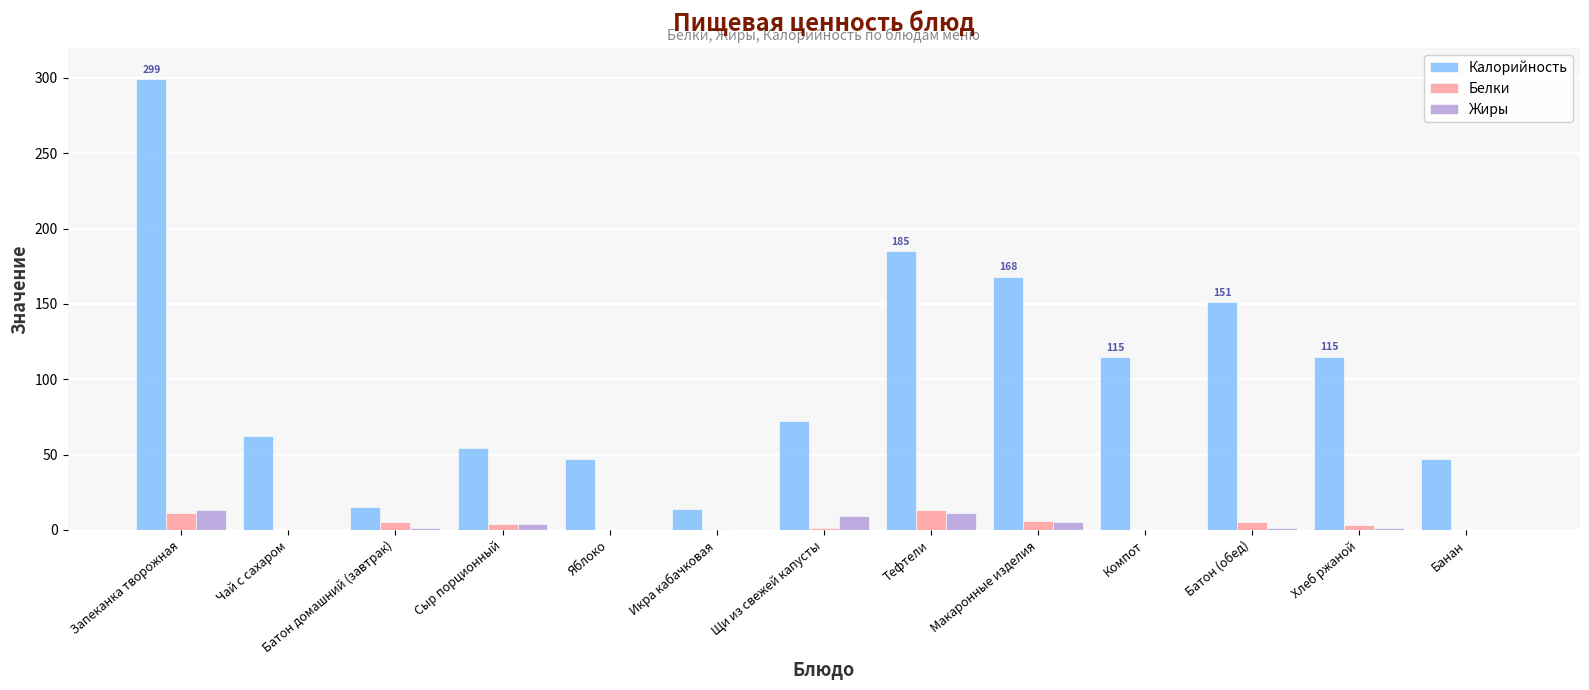

Is it true that Калорийность equals 14.4 at Банан?

False